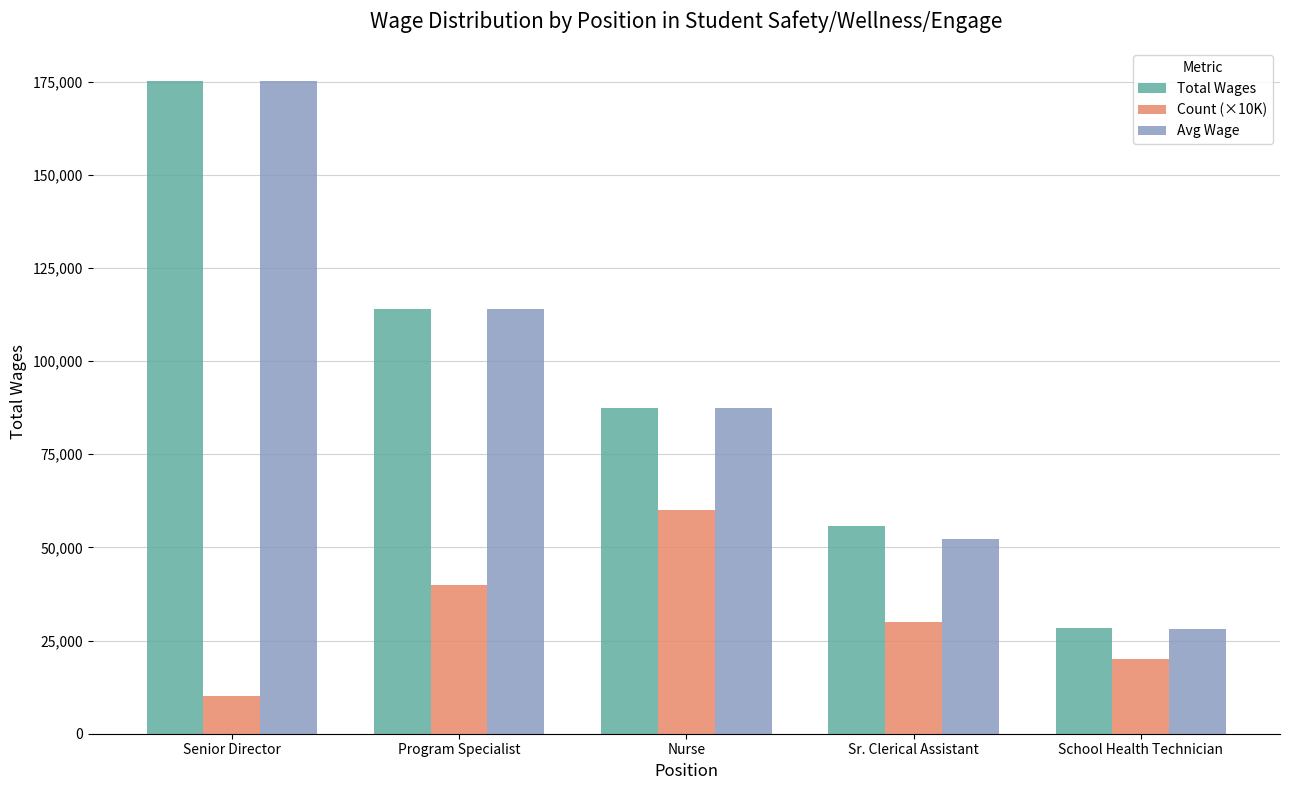

How many groups of bars are there?

5